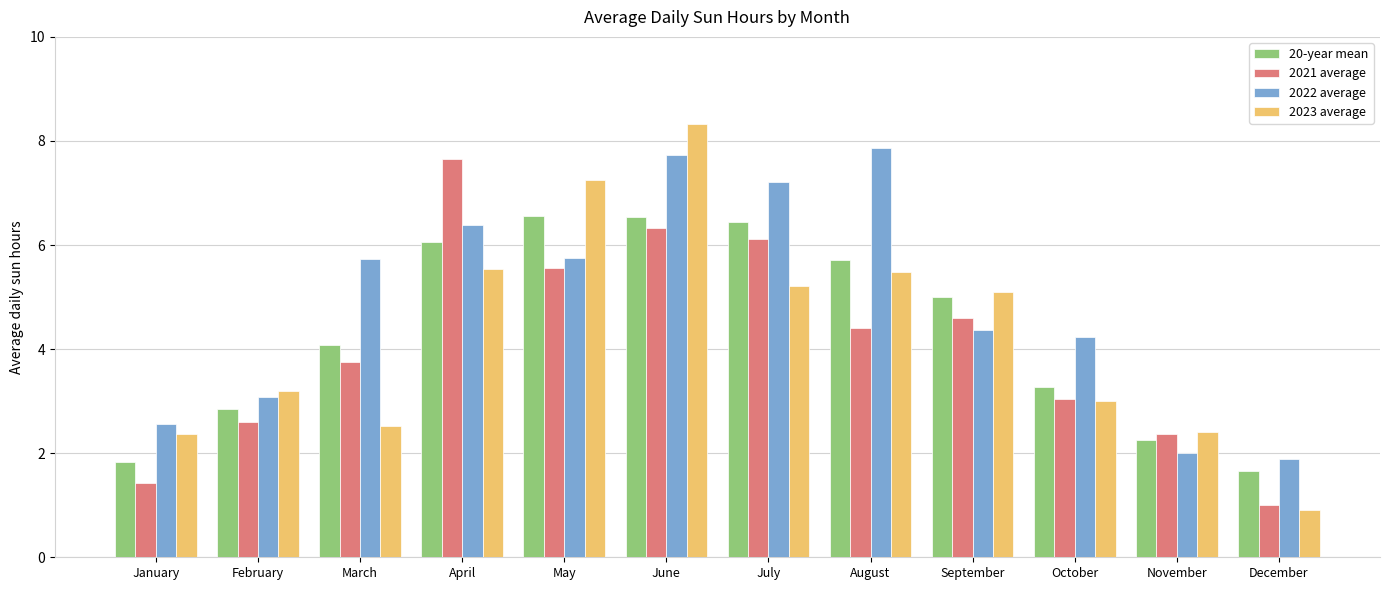

Where is 20-year mean nearest to the value 4?

March